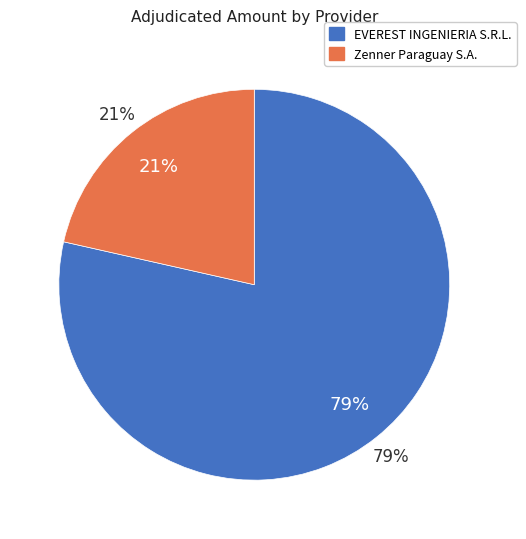

How many segments does this pie chart have?

2